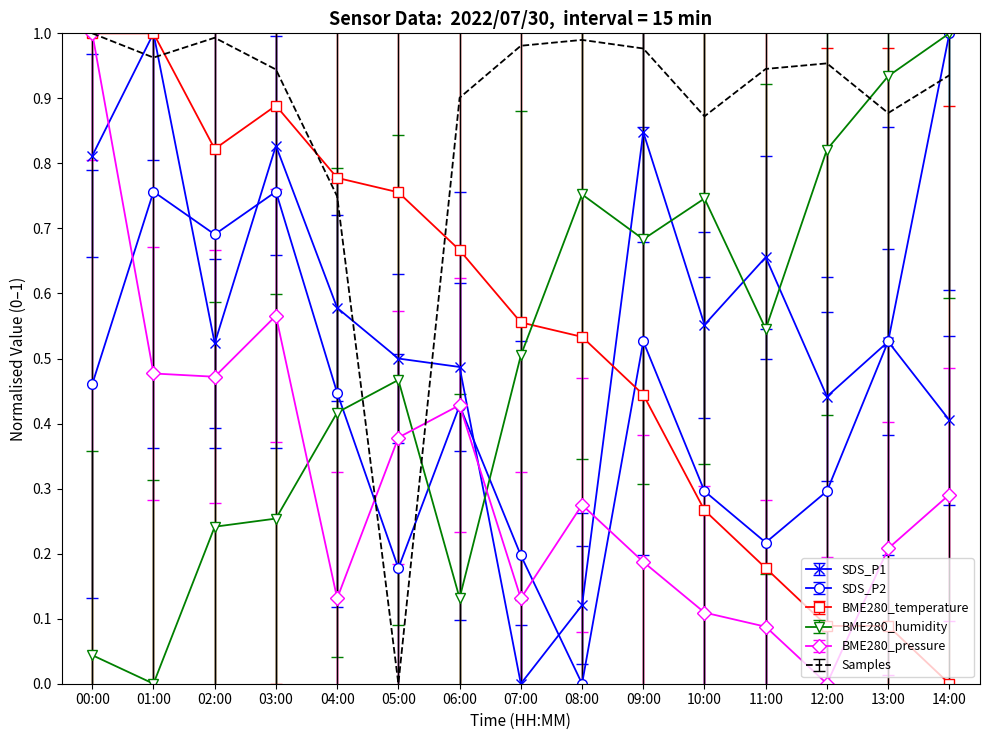

True or false: BME280_humidity has a value of 0.7 at 04:00.

False